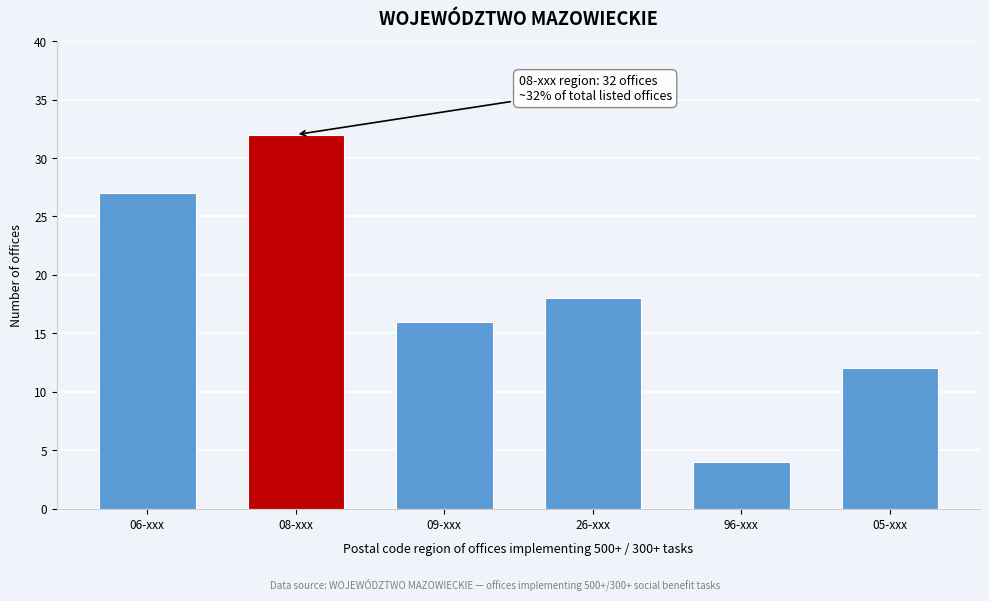

Reading right to left, extract all data points from this chart.

05-xxx=12	96-xxx=4	26-xxx=18	09-xxx=16	08-xxx=32	06-xxx=27